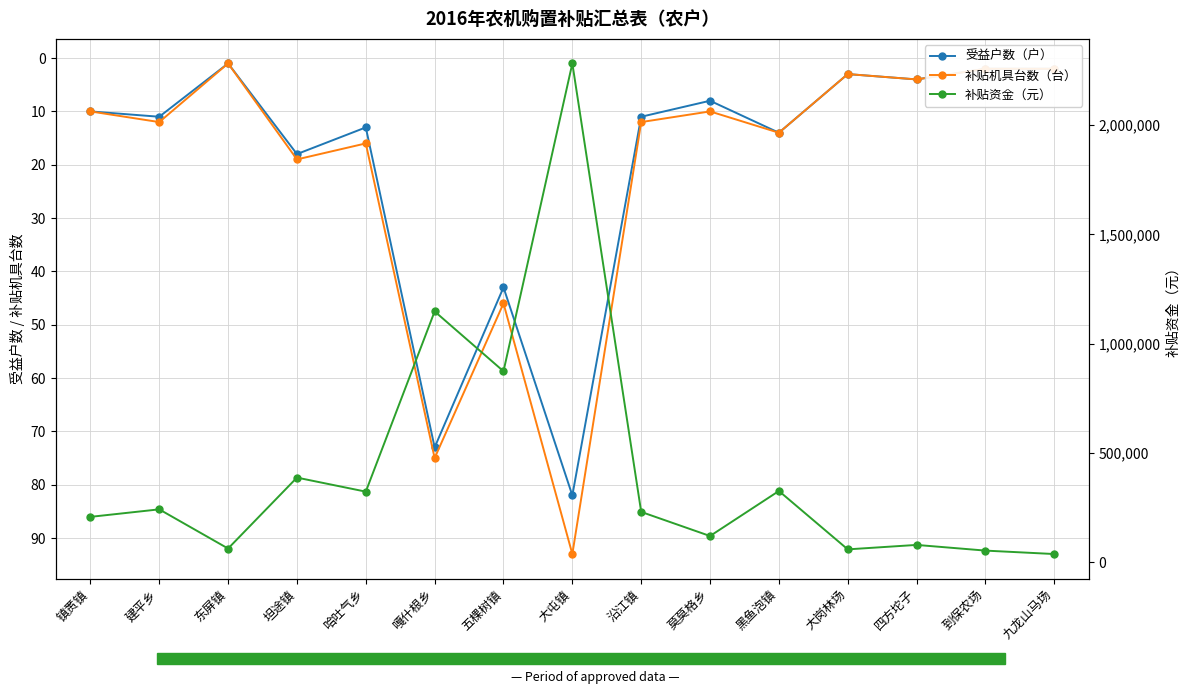

What is the label of the 5th point from the left?

哈吐气乡